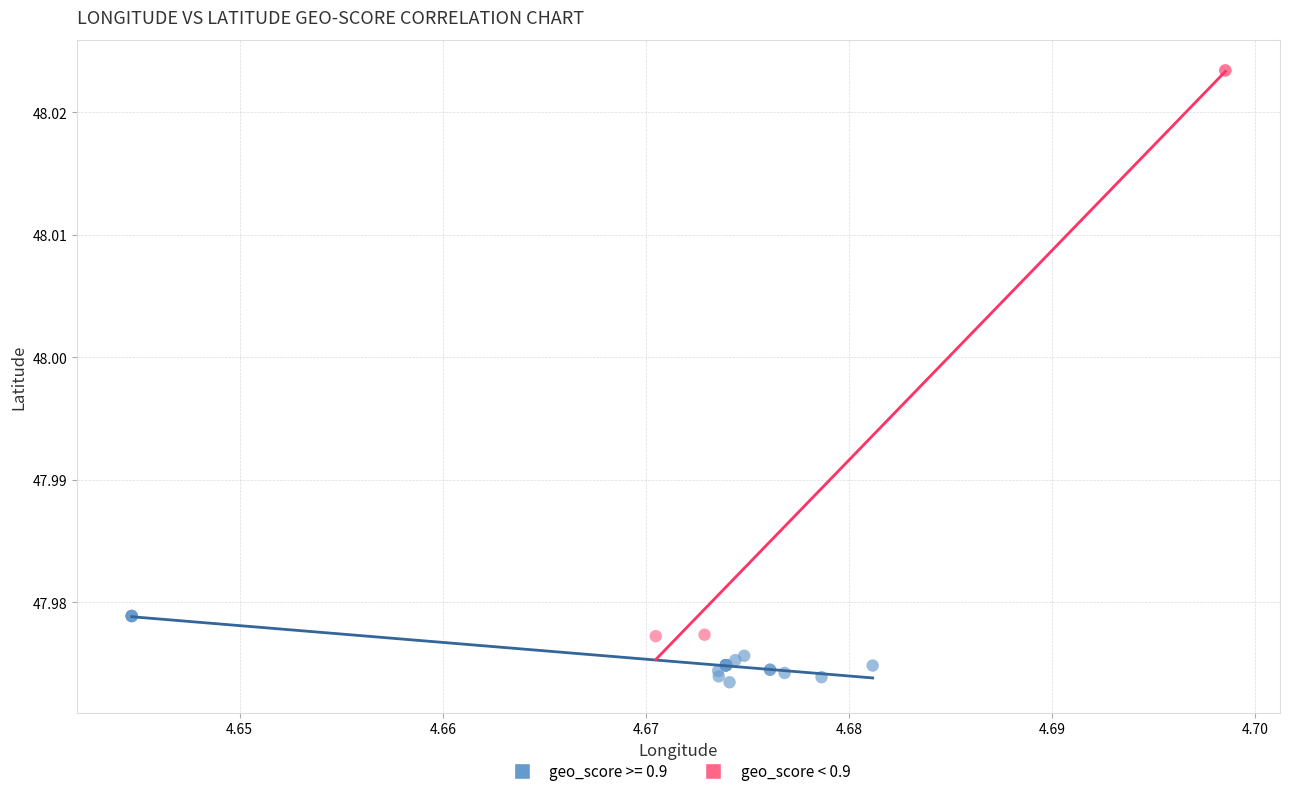

Which series contains the lowest Y value?

geo_score >= 0.9